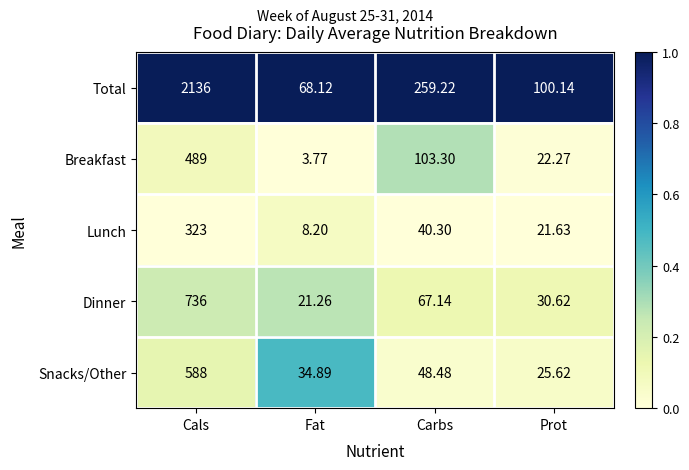

How many series are shown in this chart?

5